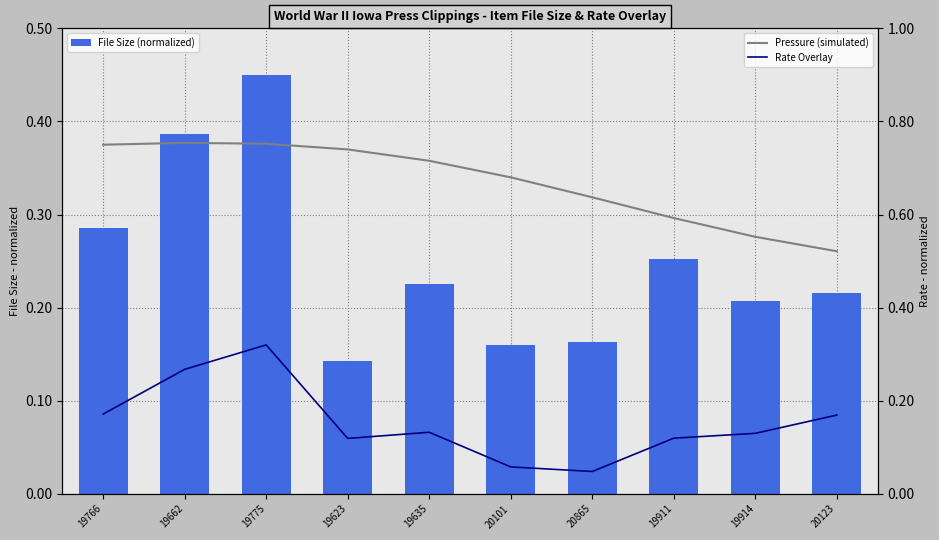

What is the minimum value for Pressure (simulated)?

0.5